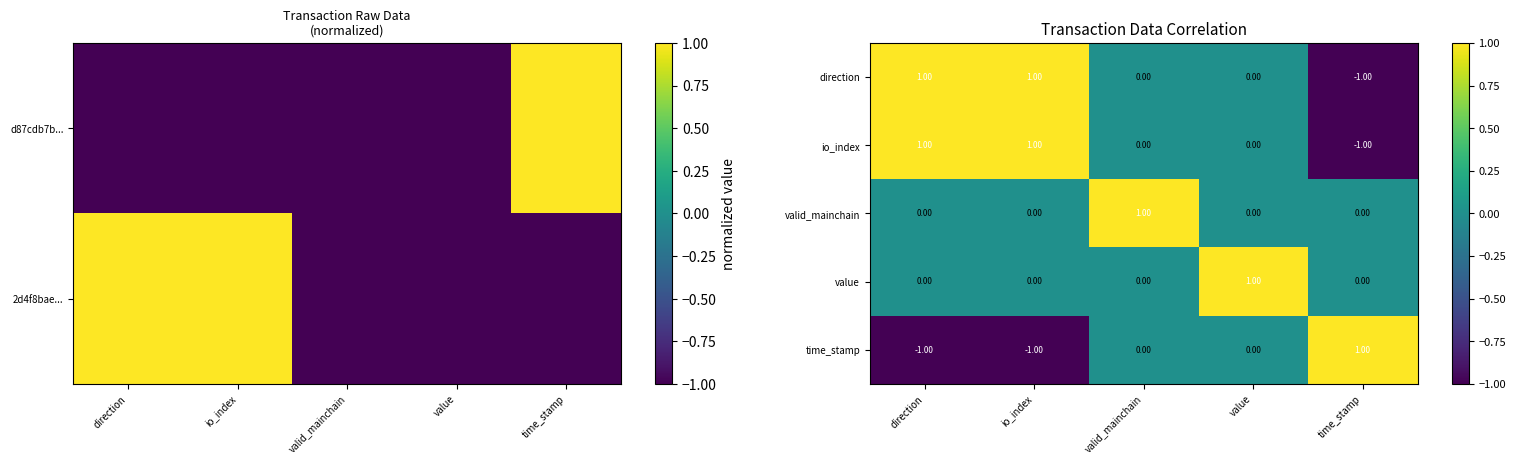

True or false: value has a value of 0.0 at direction.

True